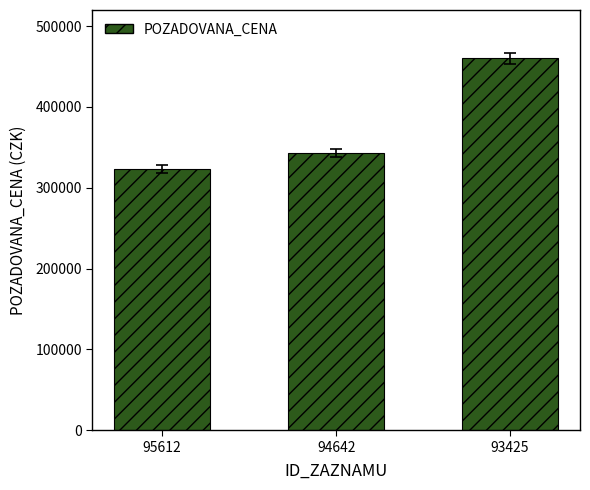

Is it true that the value at 95612 is 323000?

True